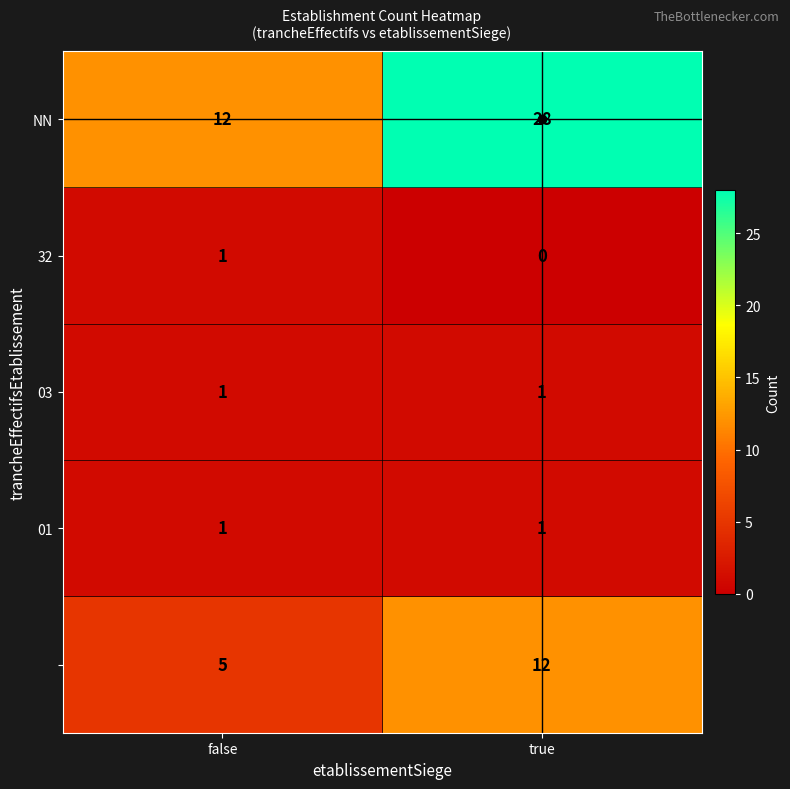

What is the maximum value shown in the chart?

28